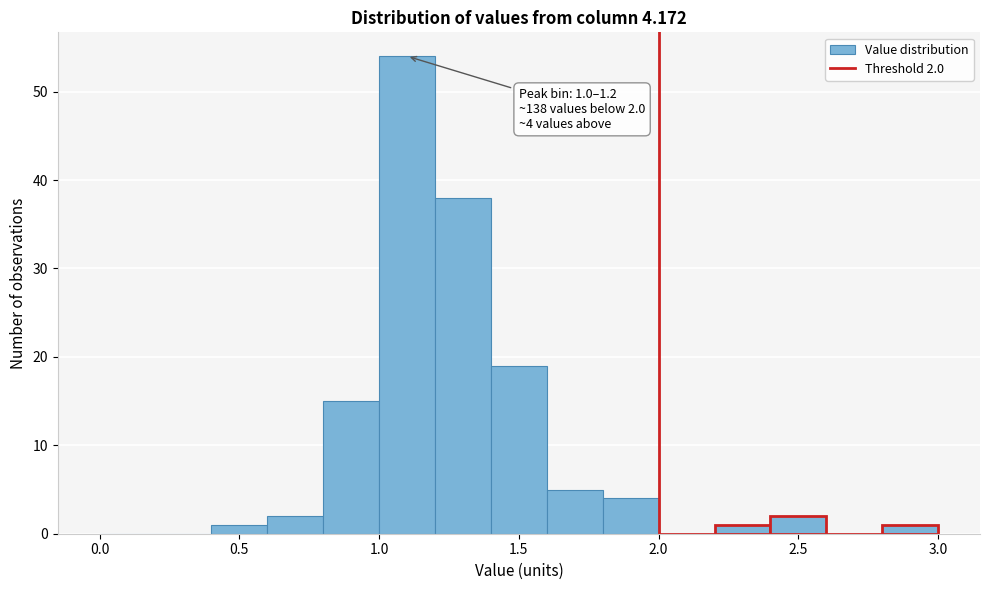

Over which range of the x-axis is the bar tallest?

1.0 to 1.2